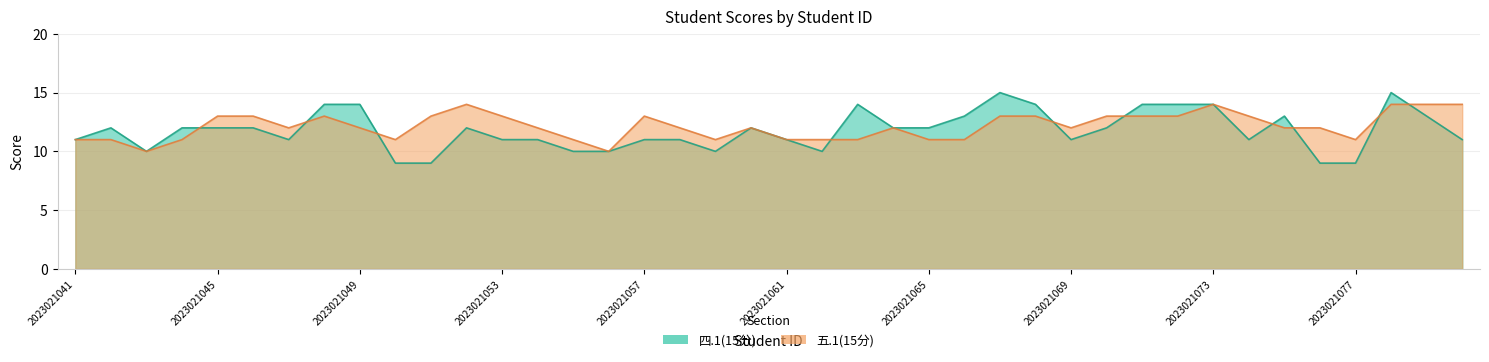

What is the average value of the 五.1(15分) series?

12